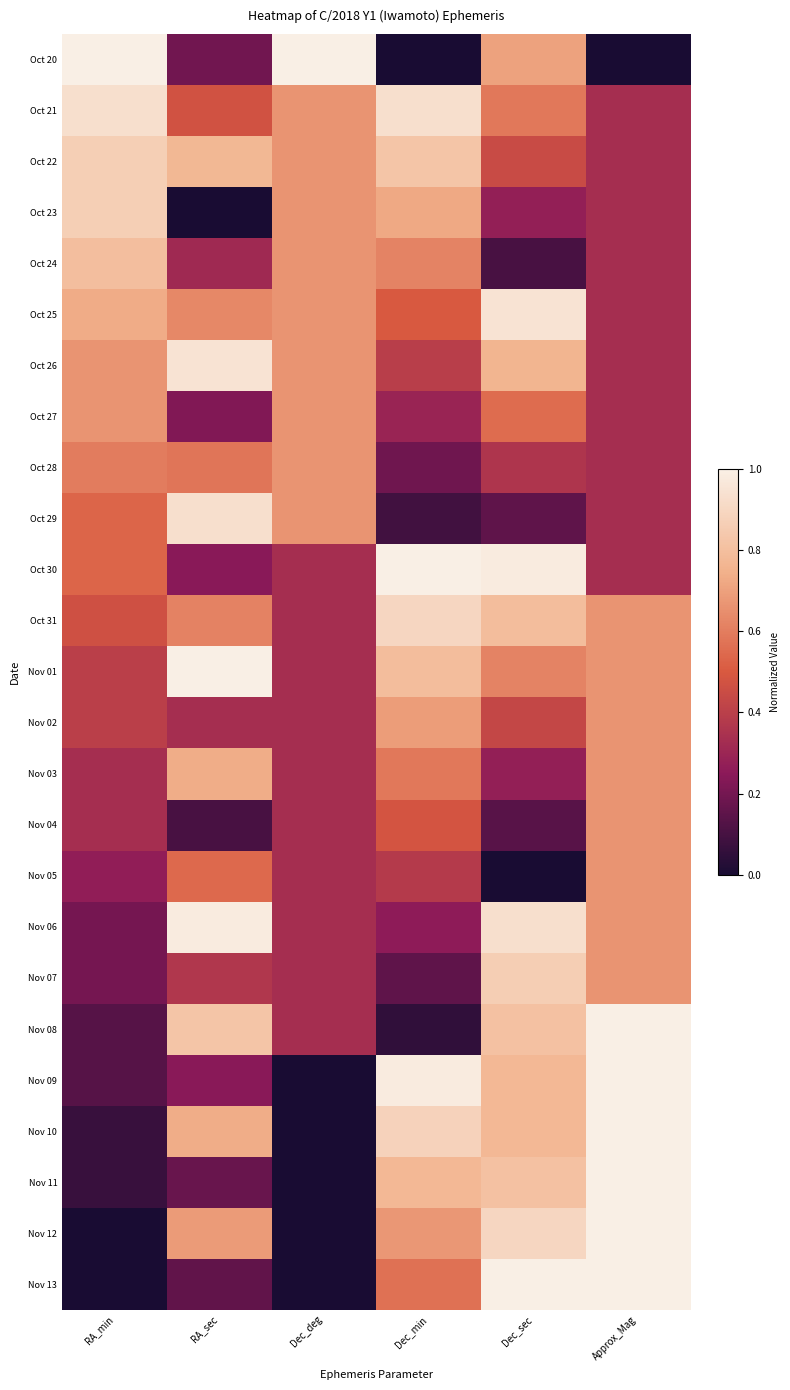

Reading left to right, transcribe all the data shown in this chart.

Oct 20: RA_min=1.0	RA_sec=0.2	Dec_deg=1.0	Dec_min=0.0	Dec_sec=0.7	Approx_Mag=0.0
Oct 21: RA_min=0.9	RA_sec=0.5	Dec_deg=0.7	Dec_min=0.9	Dec_sec=0.6	Approx_Mag=0.3
Oct 22: RA_min=0.9	RA_sec=0.8	Dec_deg=0.7	Dec_min=0.8	Dec_sec=0.4	Approx_Mag=0.3
Oct 23: RA_min=0.9	RA_sec=0.0	Dec_deg=0.7	Dec_min=0.7	Dec_sec=0.3	Approx_Mag=0.3
Oct 24: RA_min=0.8	RA_sec=0.3	Dec_deg=0.7	Dec_min=0.6	Dec_sec=0.1	Approx_Mag=0.3
Oct 25: RA_min=0.7	RA_sec=0.6	Dec_deg=0.7	Dec_min=0.5	Dec_sec=0.9	Approx_Mag=0.3
Oct 26: RA_min=0.7	RA_sec=0.9	Dec_deg=0.7	Dec_min=0.4	Dec_sec=0.8	Approx_Mag=0.3
Oct 27: RA_min=0.7	RA_sec=0.2	Dec_deg=0.7	Dec_min=0.3	Dec_sec=0.6	Approx_Mag=0.3
Oct 28: RA_min=0.6	RA_sec=0.6	Dec_deg=0.7	Dec_min=0.2	Dec_sec=0.4	Approx_Mag=0.3
Oct 29: RA_min=0.5	RA_sec=0.9	Dec_deg=0.7	Dec_min=0.1	Dec_sec=0.2	Approx_Mag=0.3
Oct 30: RA_min=0.5	RA_sec=0.2	Dec_deg=0.3	Dec_min=1.0	Dec_sec=1.0	Approx_Mag=0.3
Oct 31: RA_min=0.5	RA_sec=0.6	Dec_deg=0.3	Dec_min=0.9	Dec_sec=0.8	Approx_Mag=0.7
Nov 01: RA_min=0.4	RA_sec=1.0	Dec_deg=0.3	Dec_min=0.8	Dec_sec=0.6	Approx_Mag=0.7
Nov 02: RA_min=0.4	RA_sec=0.3	Dec_deg=0.3	Dec_min=0.7	Dec_sec=0.4	Approx_Mag=0.7
Nov 03: RA_min=0.3	RA_sec=0.7	Dec_deg=0.3	Dec_min=0.6	Dec_sec=0.3	Approx_Mag=0.7
Nov 04: RA_min=0.3	RA_sec=0.1	Dec_deg=0.3	Dec_min=0.5	Dec_sec=0.1	Approx_Mag=0.7
Nov 05: RA_min=0.3	RA_sec=0.5	Dec_deg=0.3	Dec_min=0.4	Dec_sec=0.0	Approx_Mag=0.7
Nov 06: RA_min=0.2	RA_sec=1.0	Dec_deg=0.3	Dec_min=0.3	Dec_sec=0.9	Approx_Mag=0.7
Nov 07: RA_min=0.2	RA_sec=0.4	Dec_deg=0.3	Dec_min=0.2	Dec_sec=0.9	Approx_Mag=0.7
Nov 08: RA_min=0.1	RA_sec=0.8	Dec_deg=0.3	Dec_min=0.1	Dec_sec=0.8	Approx_Mag=1.0
Nov 09: RA_min=0.1	RA_sec=0.2	Dec_deg=0.0	Dec_min=1.0	Dec_sec=0.8	Approx_Mag=1.0
Nov 10: RA_min=0.1	RA_sec=0.7	Dec_deg=0.0	Dec_min=0.9	Dec_sec=0.8	Approx_Mag=1.0
Nov 11: RA_min=0.1	RA_sec=0.2	Dec_deg=0.0	Dec_min=0.8	Dec_sec=0.8	Approx_Mag=1.0
Nov 12: RA_min=0.0	RA_sec=0.7	Dec_deg=0.0	Dec_min=0.7	Dec_sec=0.9	Approx_Mag=1.0
Nov 13: RA_min=0.0	RA_sec=0.2	Dec_deg=0.0	Dec_min=0.6	Dec_sec=1.0	Approx_Mag=1.0